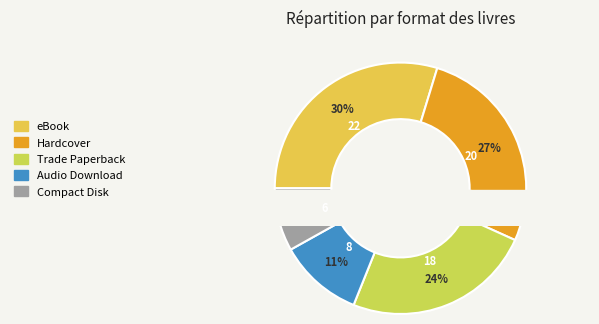

The Hardcover slice represents 32% of the pie. True or false?

False